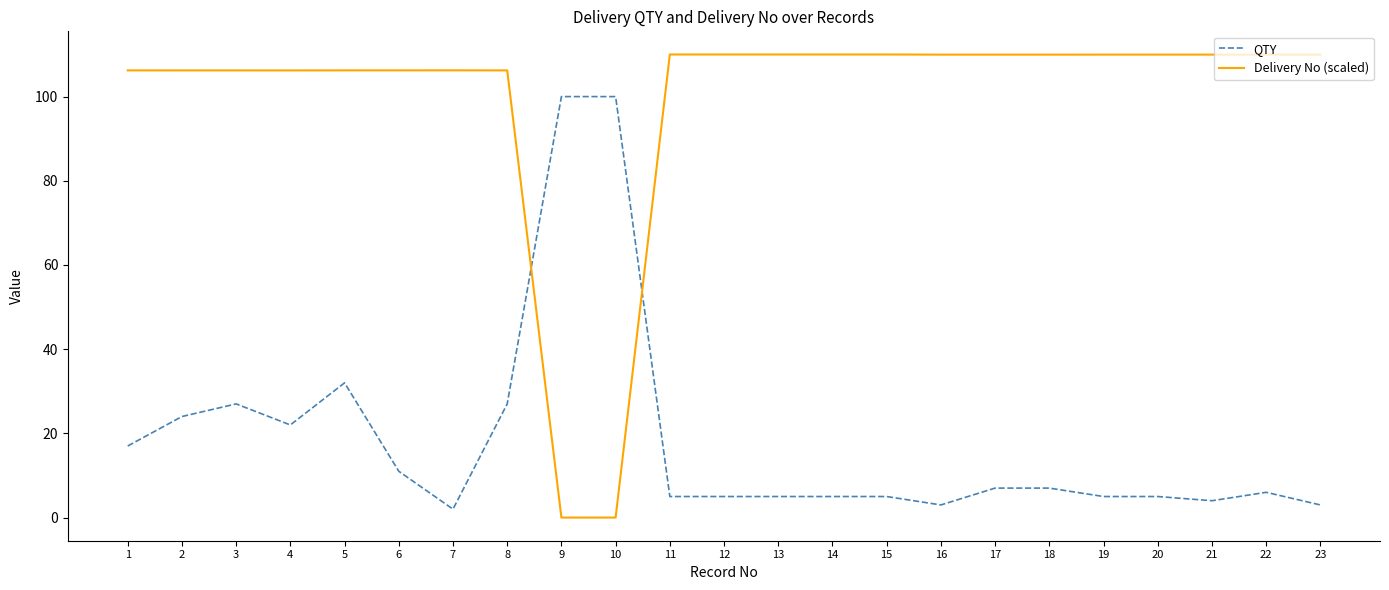

List the series in order of their overall mean, highest first.

Delivery No (scaled), QTY